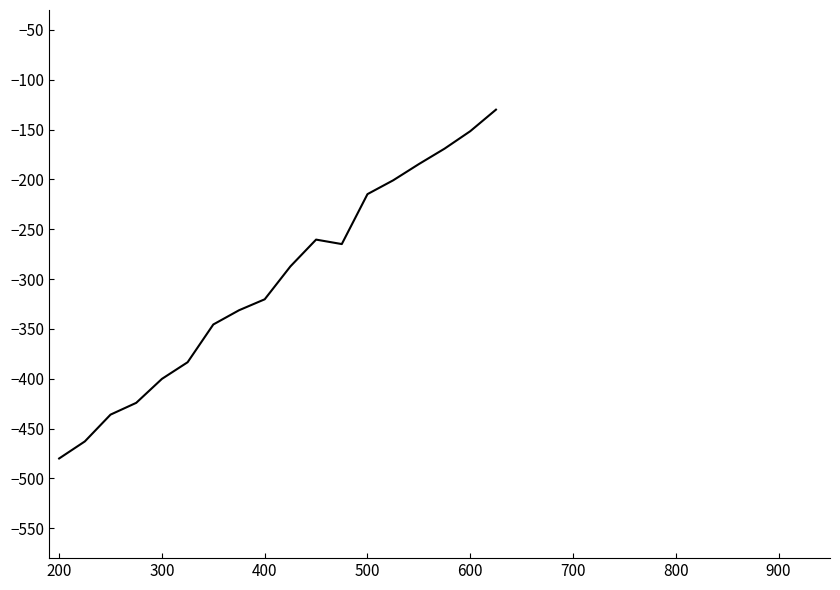

What is the difference between the maximum and minimum values?

350.0